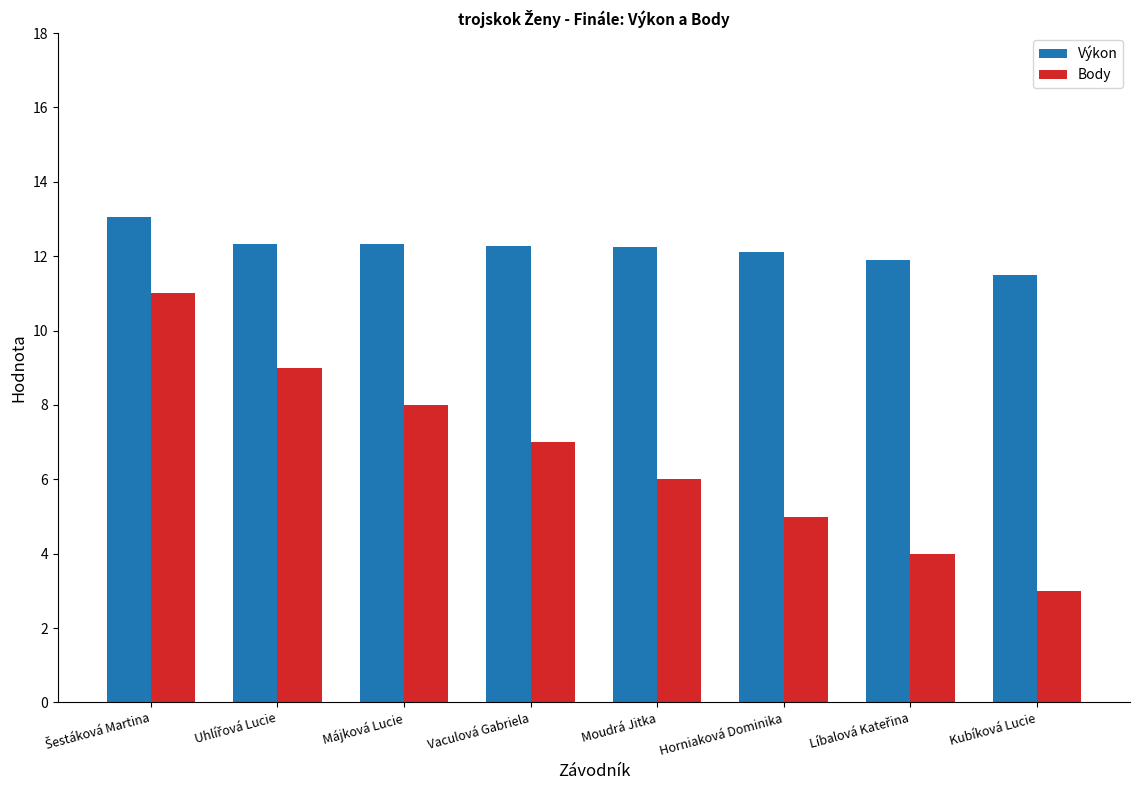

Rank the series by their maximum value, from lowest to highest.

Body, Výkon